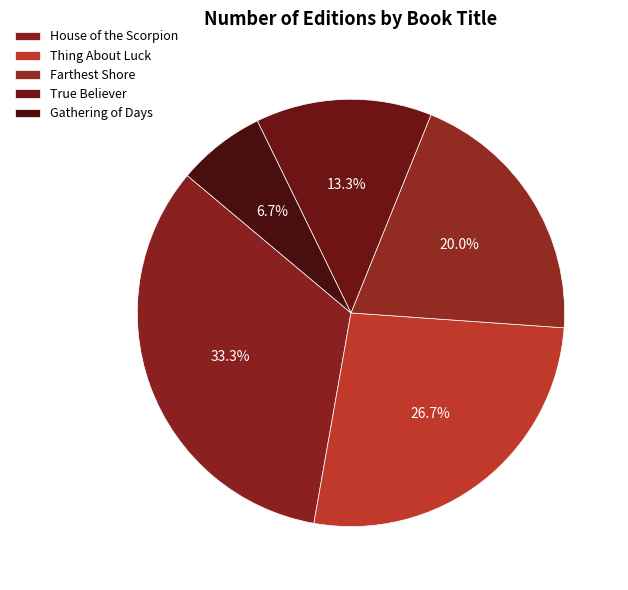

Approximately how many times larger is the value at True Believer compared to Thing About Luck?

0.5